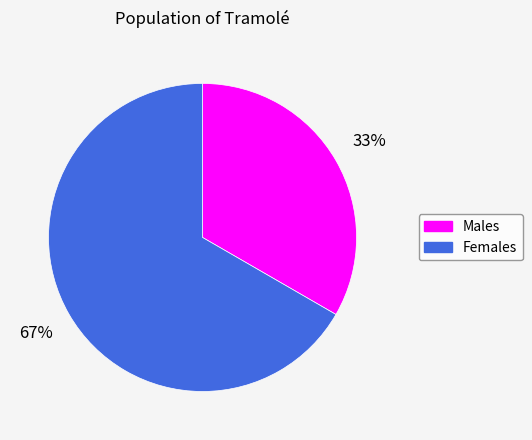

How many segments does this pie chart have?

2